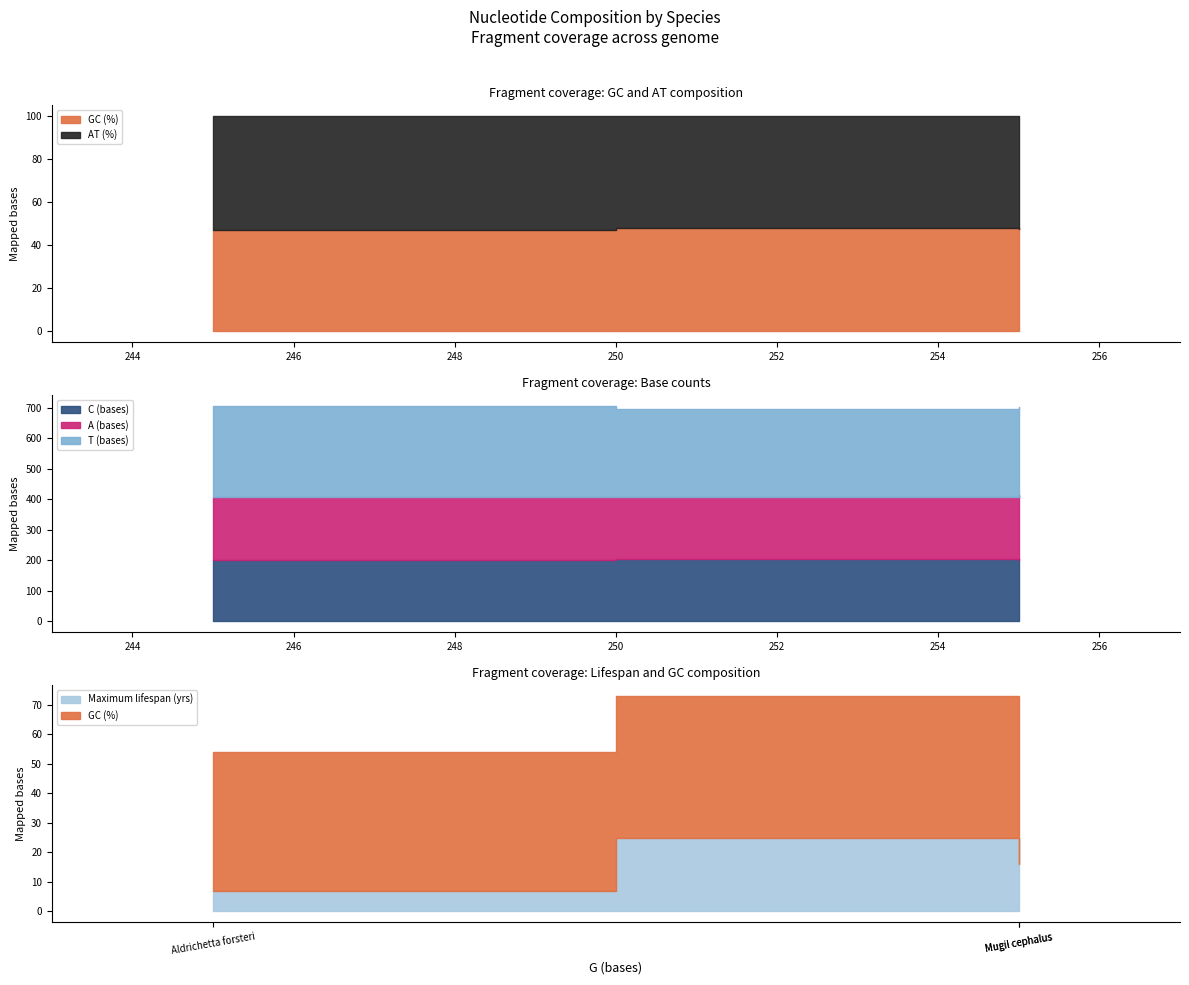

Reading left to right, transcribe all the data shown in this chart.

GC (%): Aldrichetta forsteri=47.0	Chelon labrosus=48.1	Mugil cephalus=47.5
AT (%): Aldrichetta forsteri=53.0	Chelon labrosus=51.9	Mugil cephalus=52.5
C (bases): Aldrichetta forsteri=202.0	Chelon labrosus=203.0	Mugil cephalus=200.0
A (bases): Aldrichetta forsteri=206.0	Chelon labrosus=206.0	Mugil cephalus=214.0
T (bases): Aldrichetta forsteri=299.0	Chelon labrosus=289.0	Mugil cephalus=289.0
Maximum lifespan (yrs): Aldrichetta forsteri=7.0	Chelon labrosus=25.0	Mugil cephalus=16.0